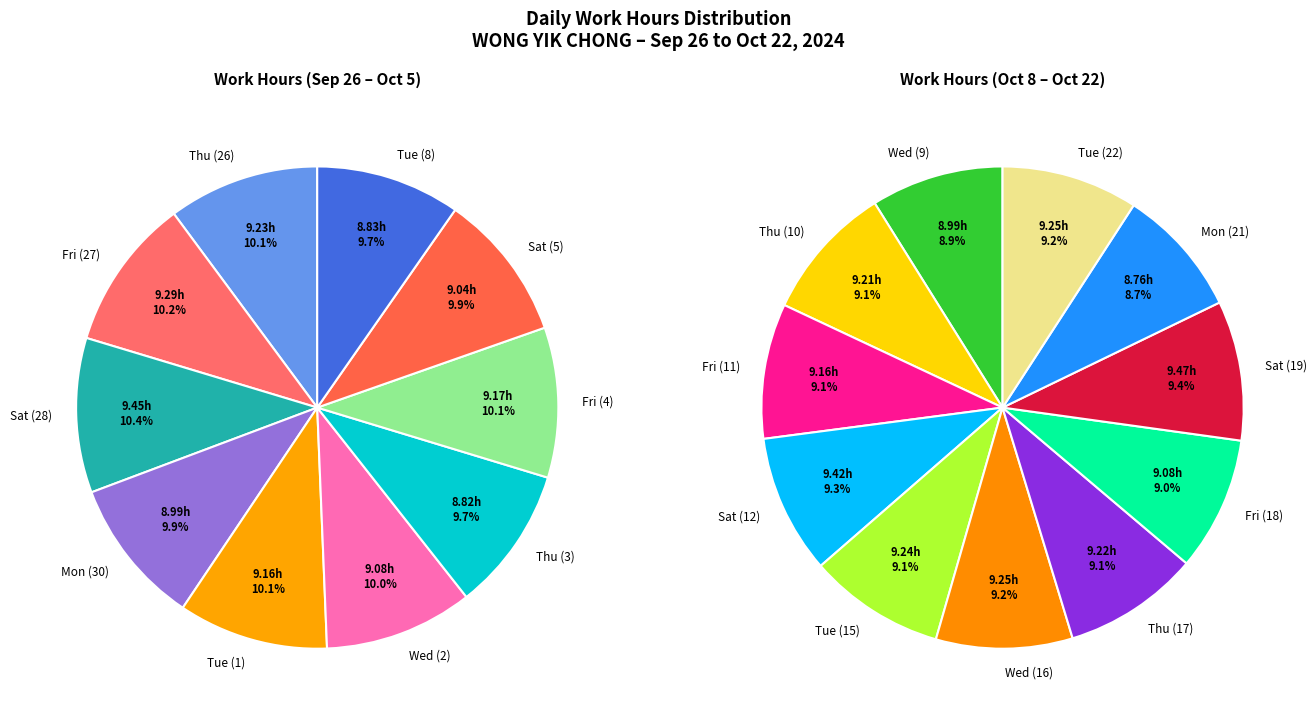

How much of the chart is everything except Wed (16)?

95.2%